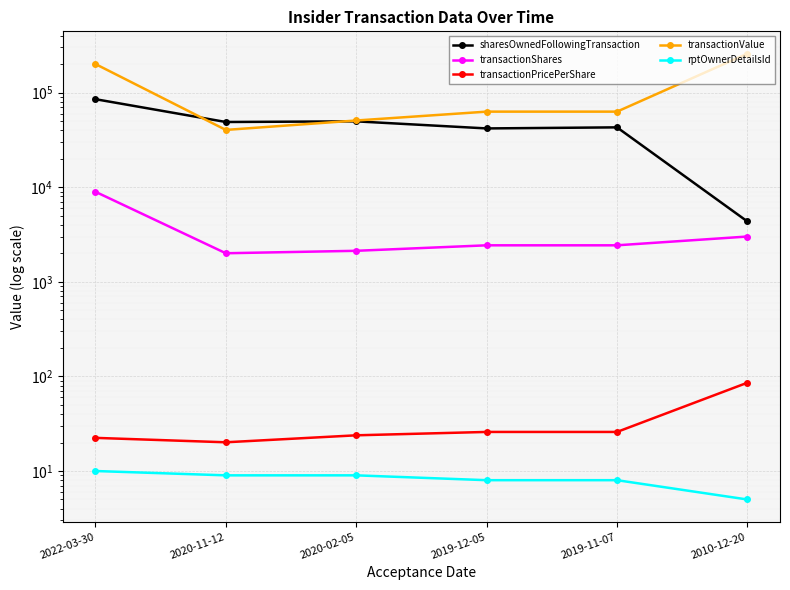

Which series has the largest range (max minus min)?

transactionValue